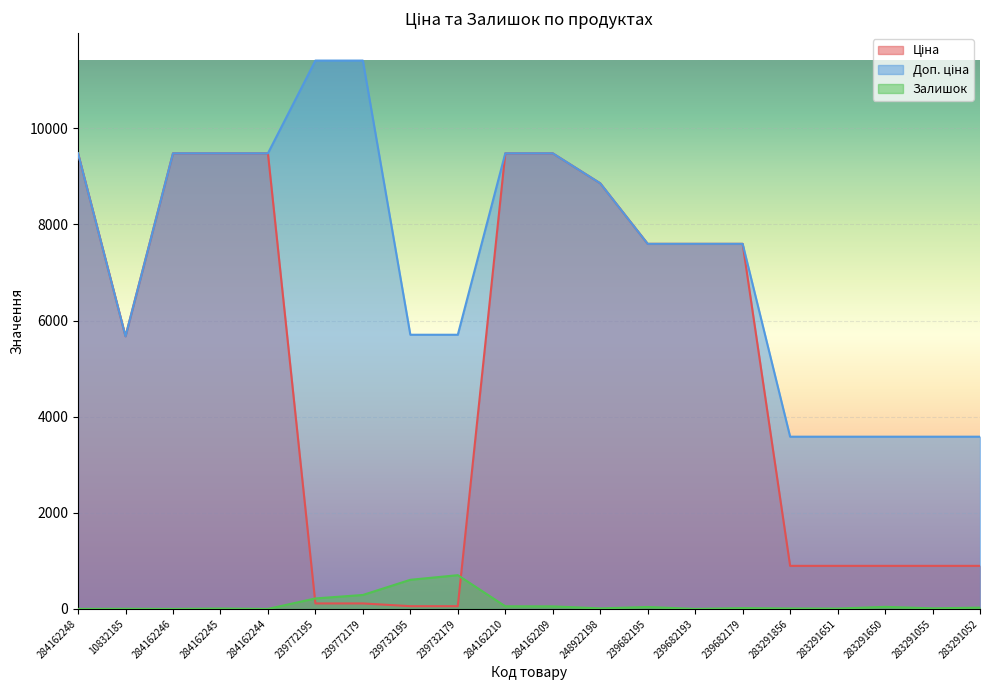

How many lines are shown in the chart?

3